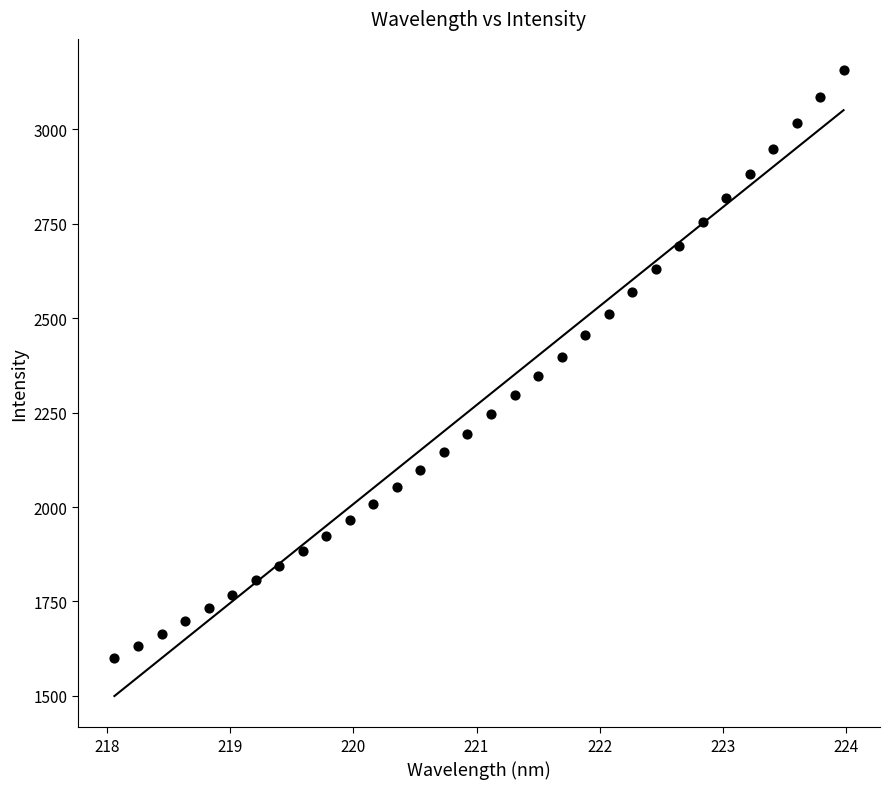

What is the range of X values (max minus min)?

5.9